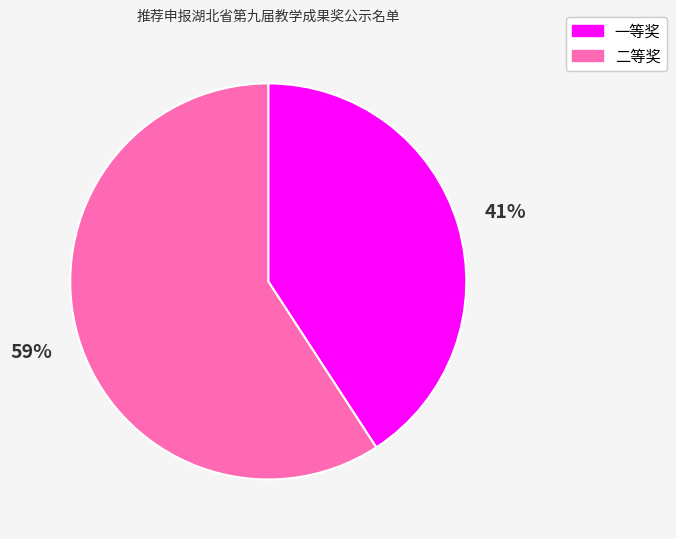

To the nearest percent, what percentage of the pie is 二等奖?

59%